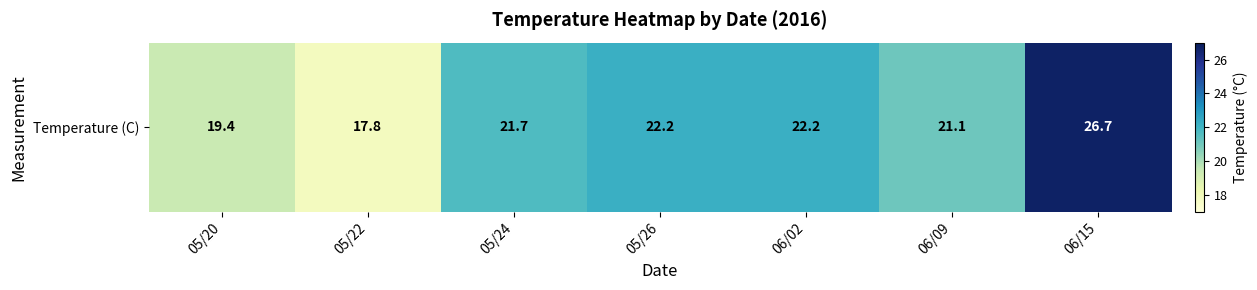

Count the number of values greater than 21.

5